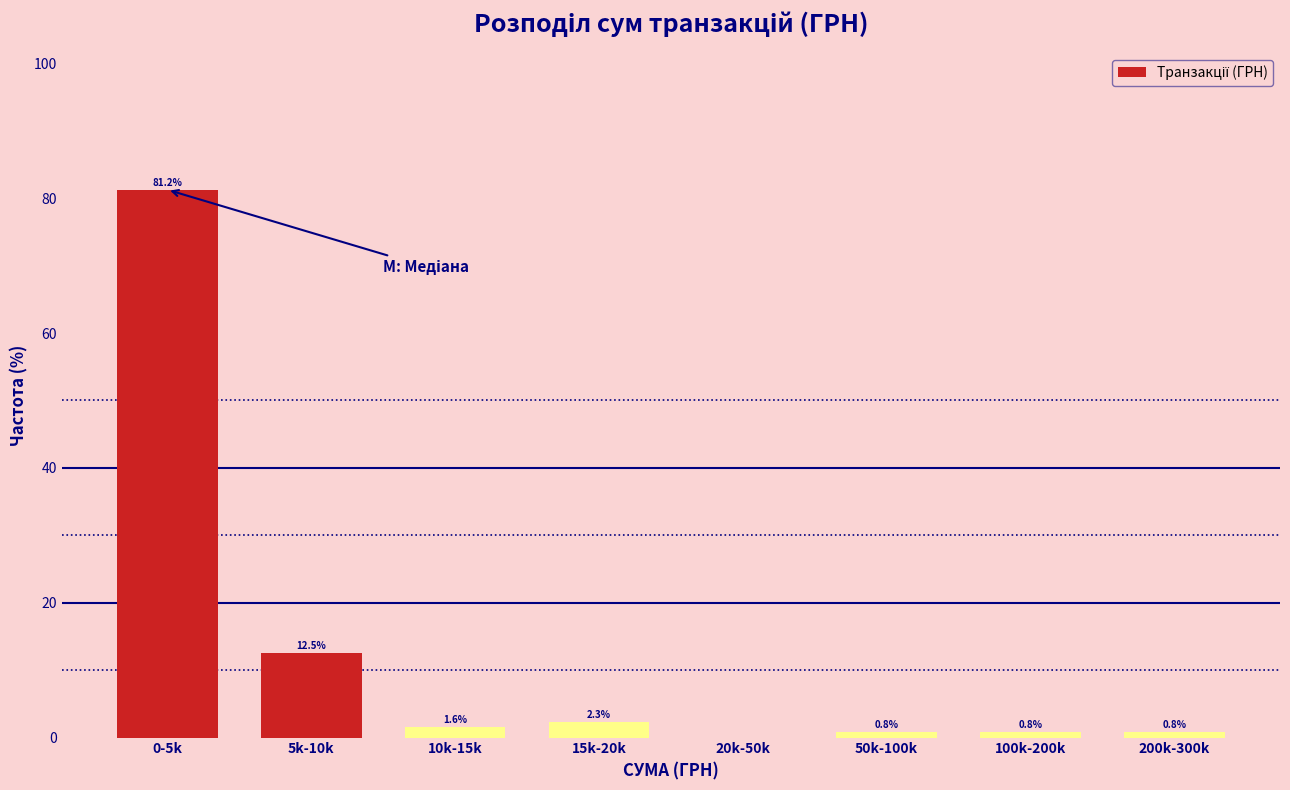

At which label is the value closest to 40?

5k-10k